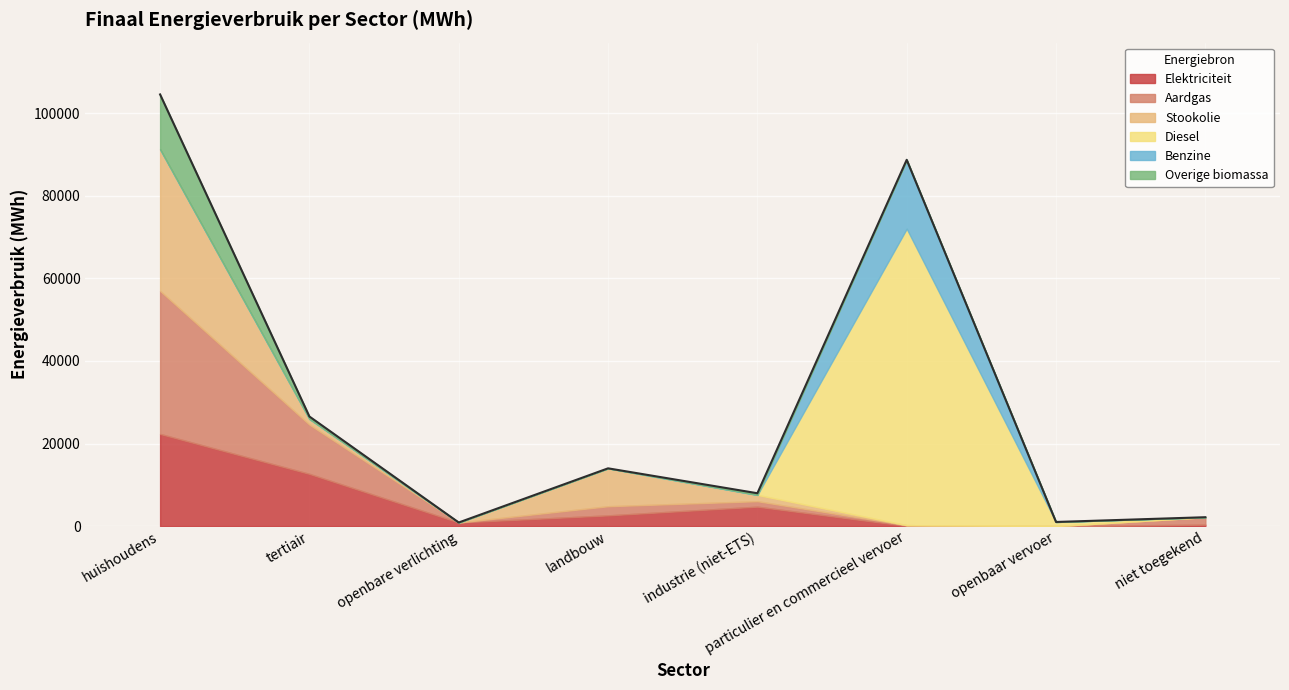

What is the label of the 6th point from the right?

openbare verlichting